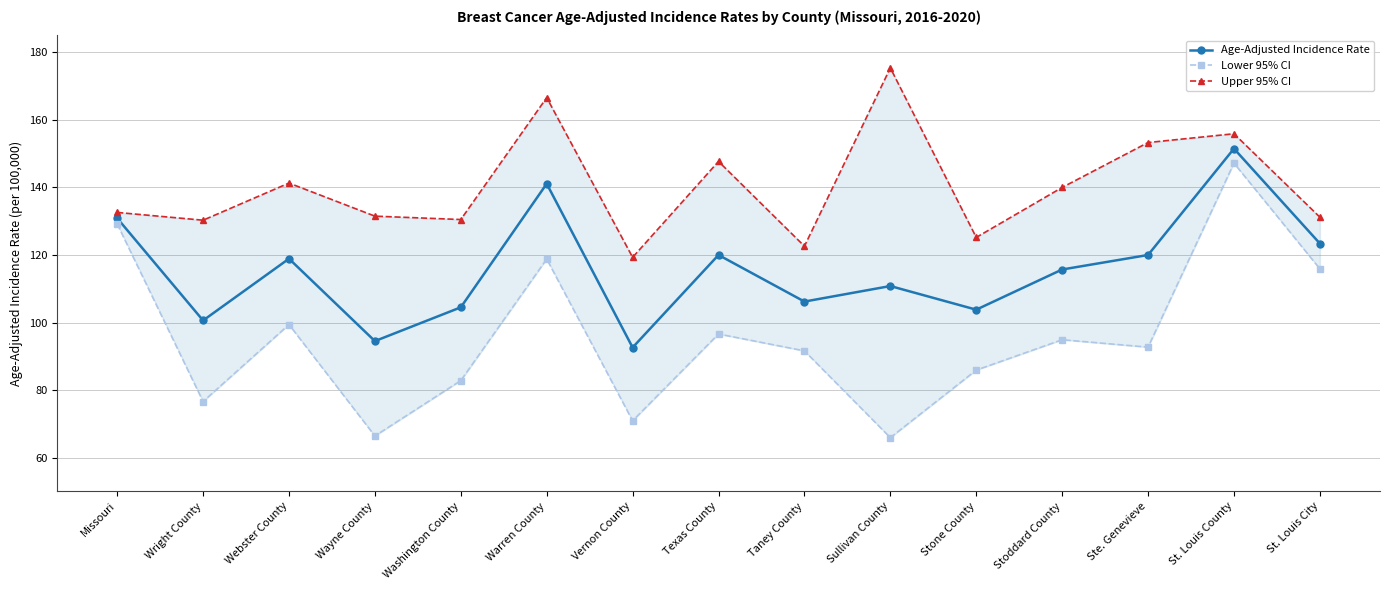

What is the highest value of the Age-Adjusted Incidence Rate series?

151.5